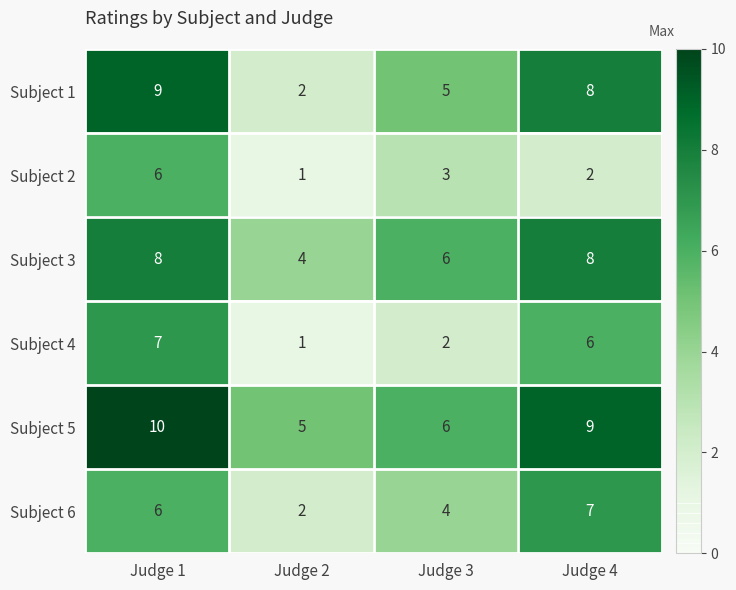

How many distinct data groups are displayed?

6